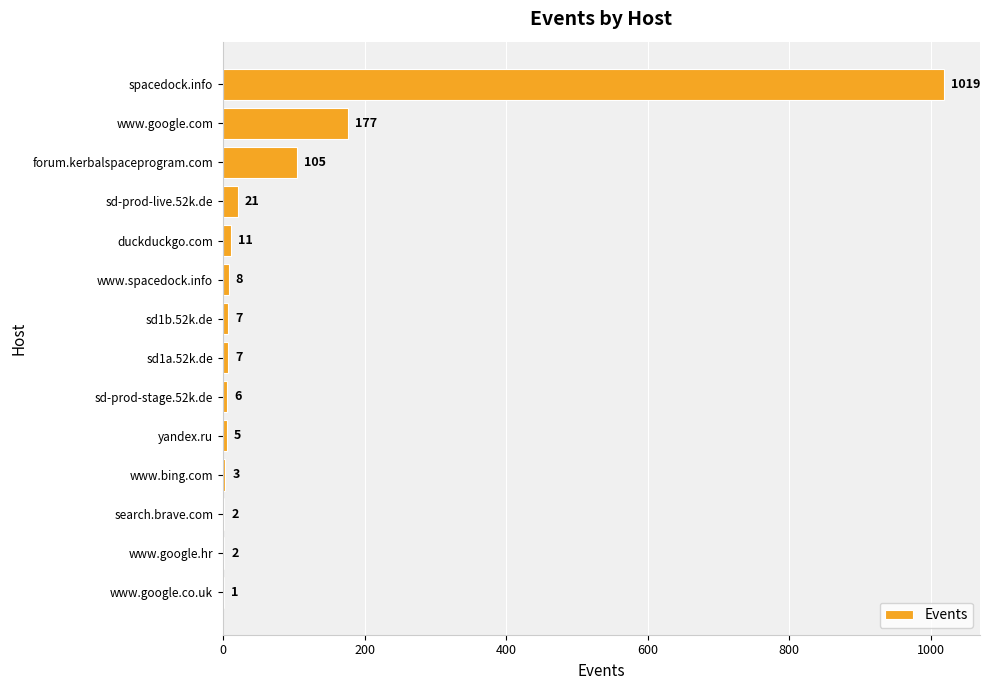

What is the average value?

98